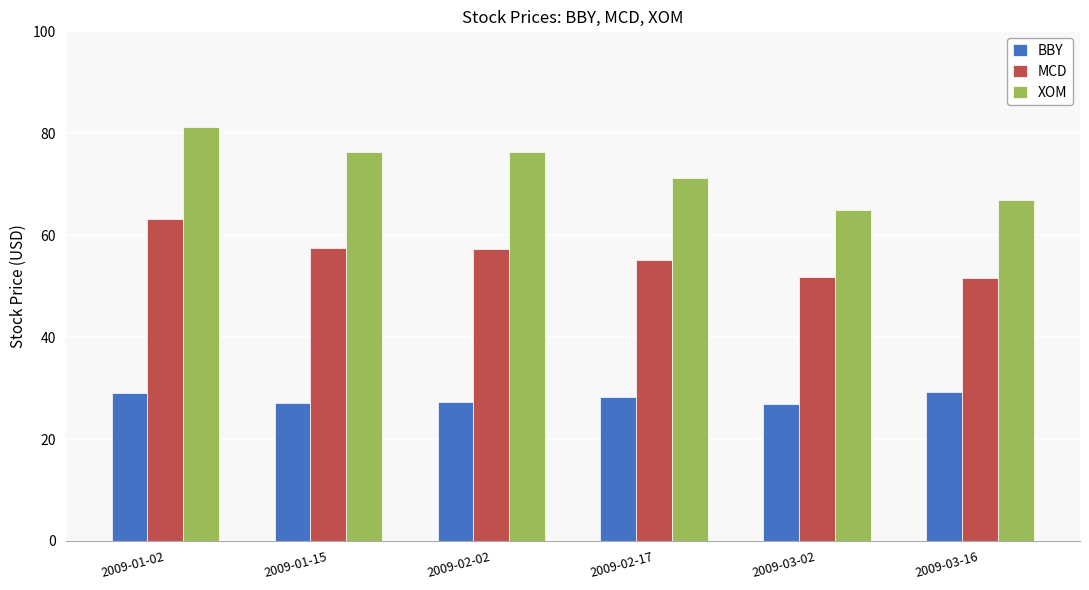

How many distinct data groups are displayed?

3